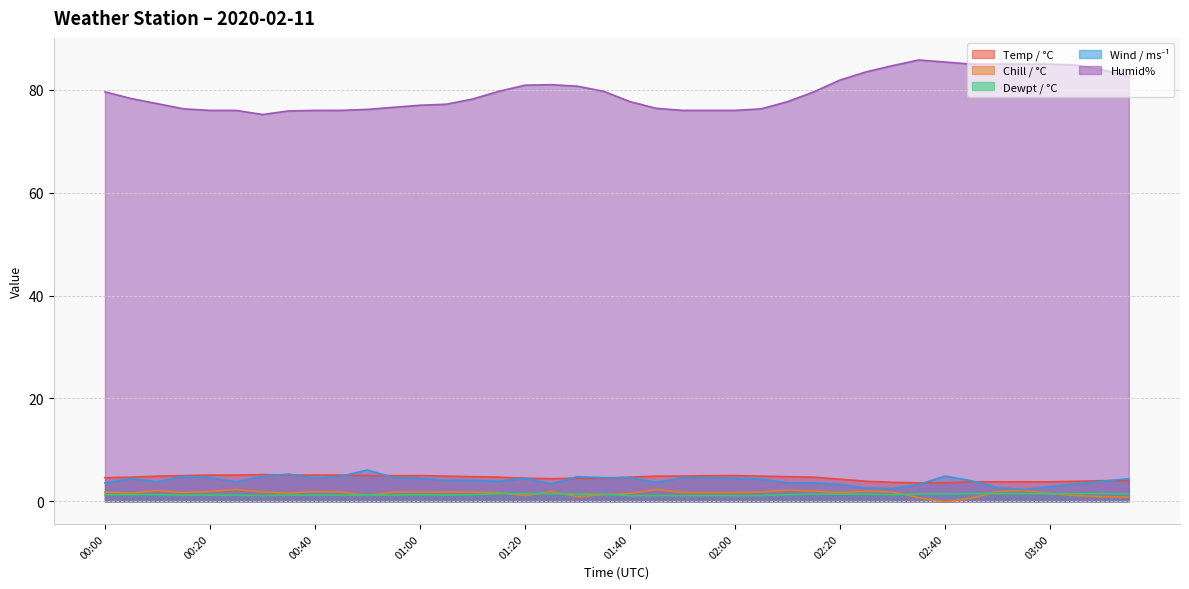

Is it true that Wind / ms⁻¹ equals 3.1 at 01:30?

False